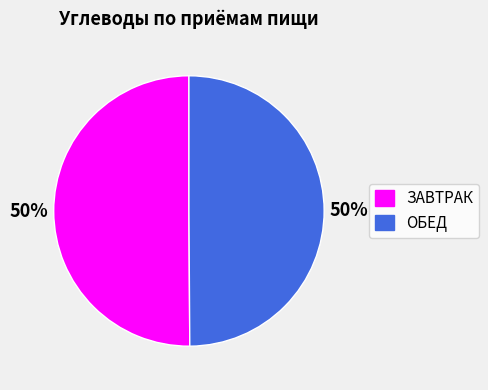

Do ЗАВТРАК and ОБЕД together represent more than half of the pie?

Yes